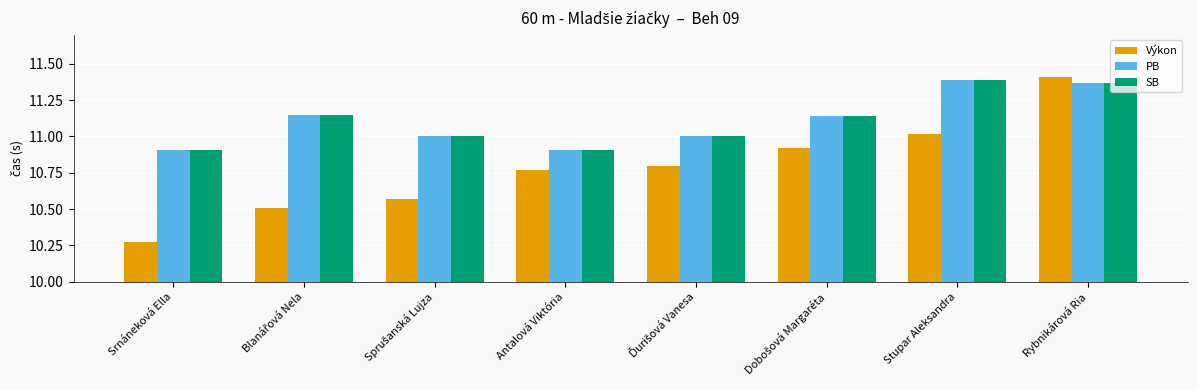

At how many categories does at least one series exceed 10?

8